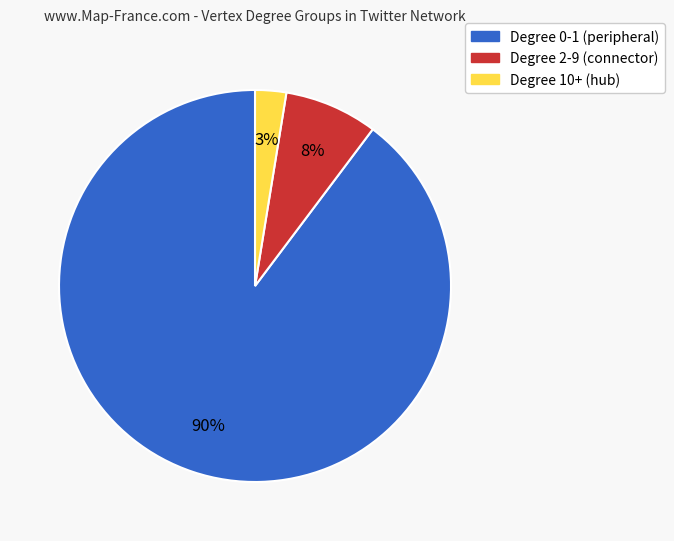

To the nearest percent, what is the average slice percentage?

33%